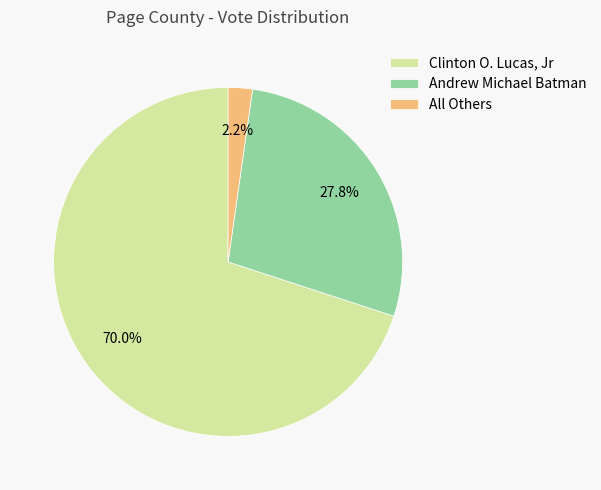

To the nearest percent, what is the combined percentage of Andrew Michael Batman and All Others?

30%